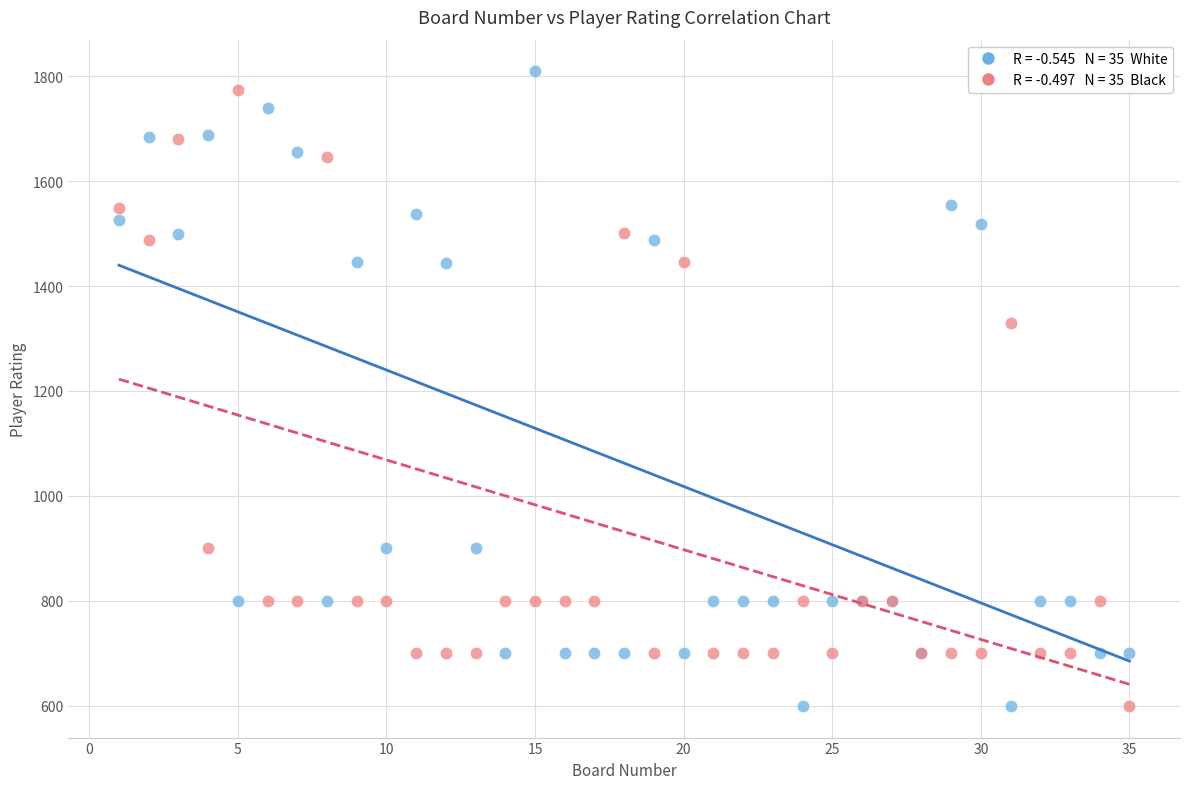

Across all series, what Y value is closest to 1204?

1330